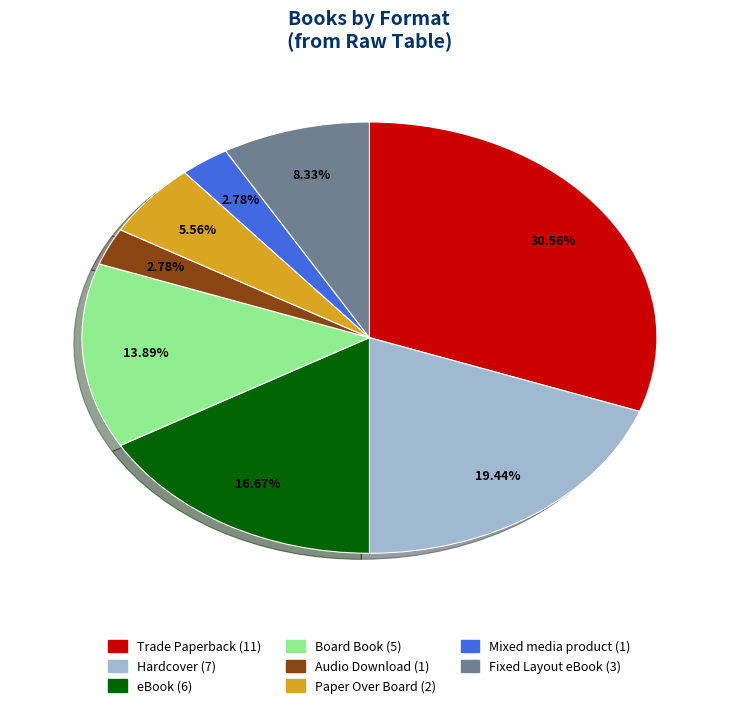

To the nearest percent, what percentage of the pie is Fixed Layout eBook?

8%